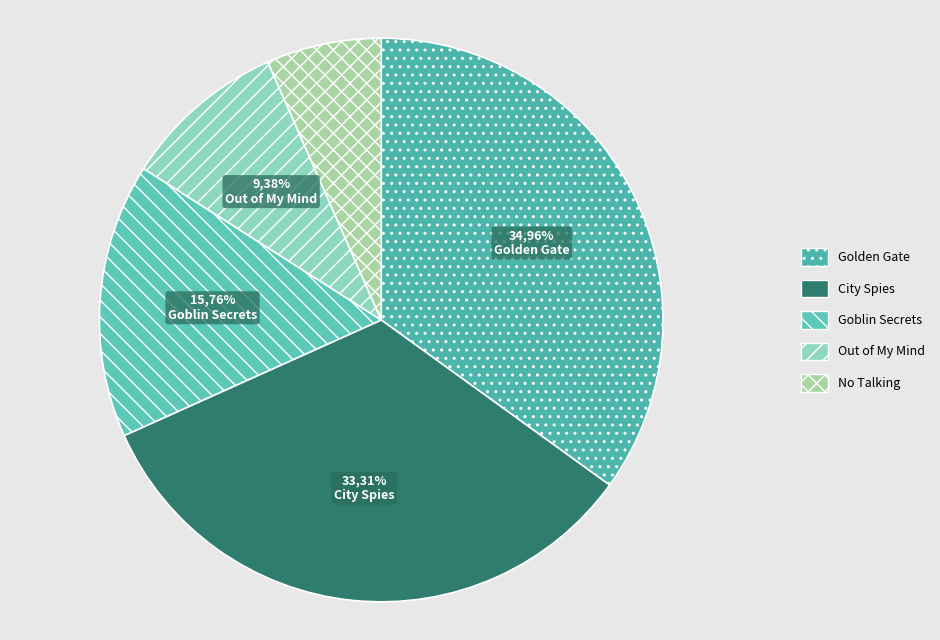

How many segments does this pie chart have?

5